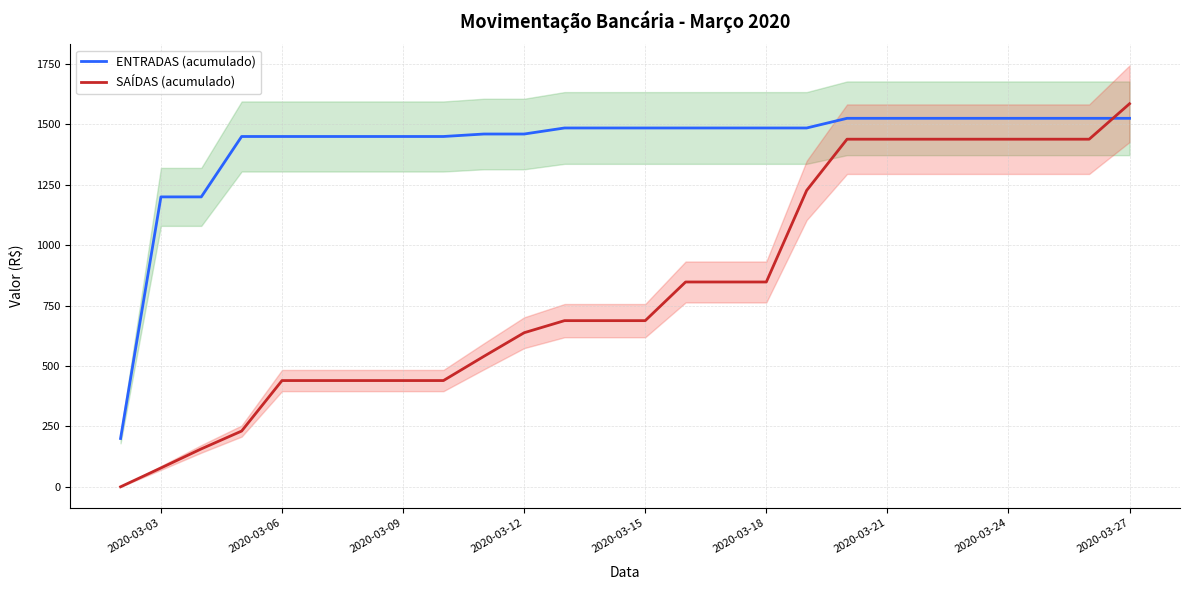

What is the difference between the maximum and minimum values in the ENTRADAS (acumulado) series?

1325.2